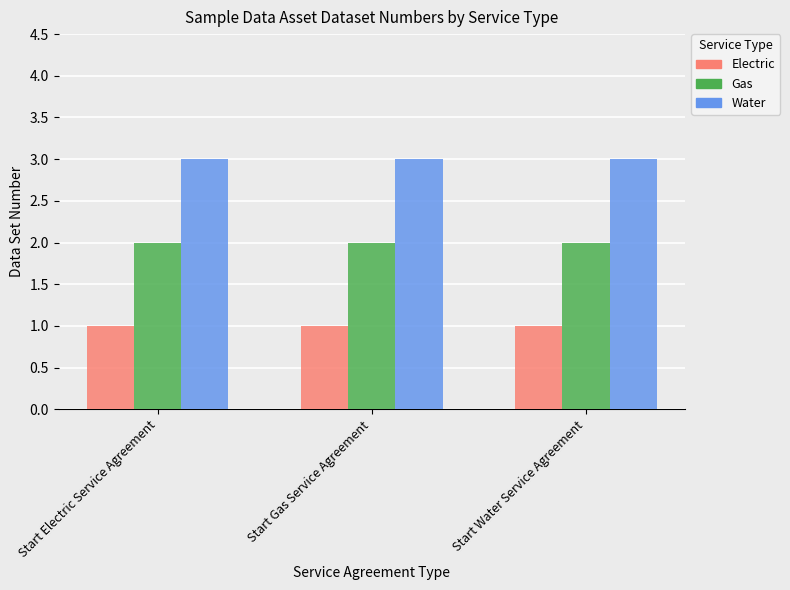

Reading left to right, what are all the values shown in this chart?

Electric: 1	1	1
Gas: 2	2	2
Water: 3	3	3